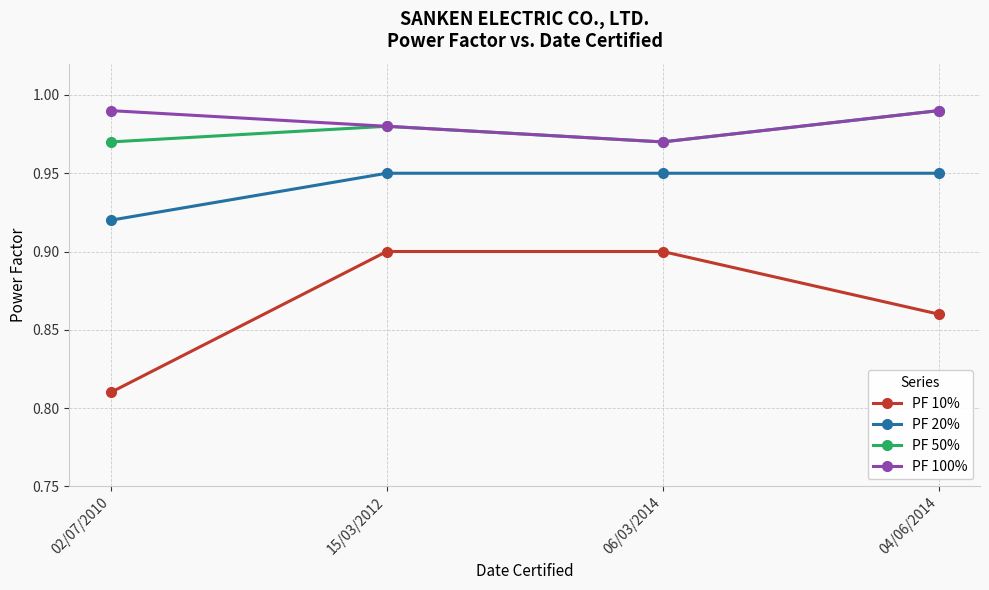

At how many categories does at least one series exceed 0?

4